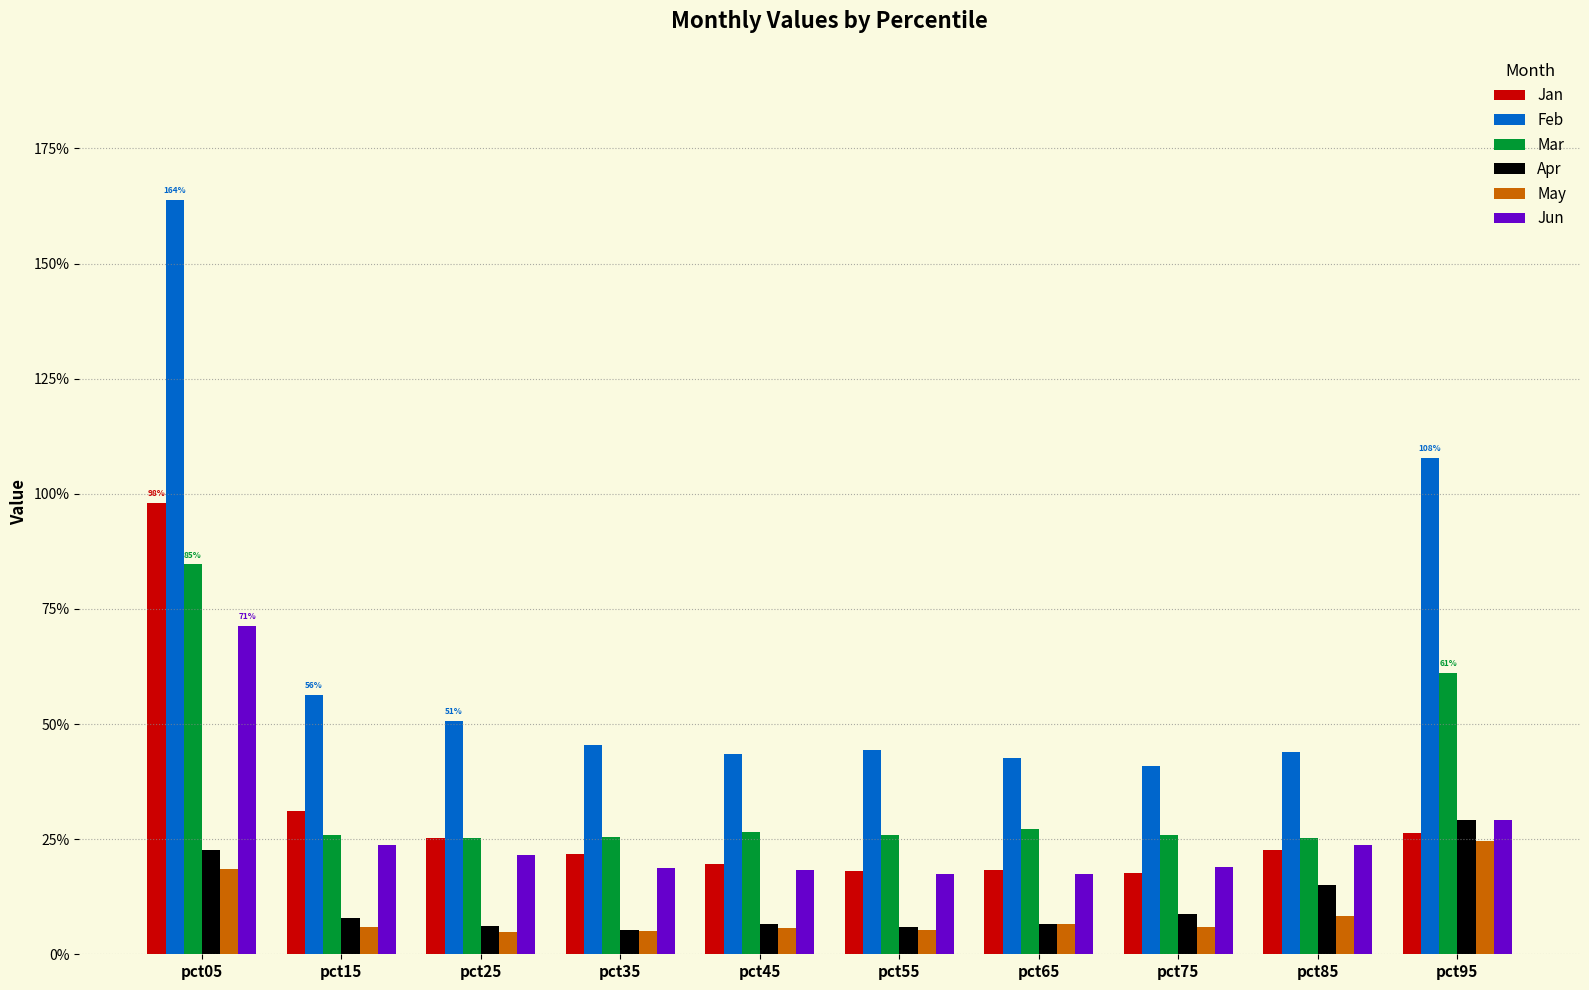

Reading right to left, extract all data points from this chart.

Jan: pct95=0.3	pct85=0.2	pct75=0.2	pct65=0.2	pct55=0.2	pct45=0.2	pct35=0.2	pct25=0.3	pct15=0.3	pct05=1.0
Feb: pct95=1.1	pct85=0.4	pct75=0.4	pct65=0.4	pct55=0.4	pct45=0.4	pct35=0.5	pct25=0.5	pct15=0.6	pct05=1.6
Mar: pct95=0.6	pct85=0.3	pct75=0.3	pct65=0.3	pct55=0.3	pct45=0.3	pct35=0.3	pct25=0.3	pct15=0.3	pct05=0.8
Apr: pct95=0.3	pct85=0.2	pct75=0.1	pct65=0.1	pct55=0.1	pct45=0.1	pct35=0.1	pct25=0.1	pct15=0.1	pct05=0.2
May: pct95=0.2	pct85=0.1	pct75=0.1	pct65=0.1	pct55=0.1	pct45=0.1	pct35=0.1	pct25=0.0	pct15=0.1	pct05=0.2
Jun: pct95=0.3	pct85=0.2	pct75=0.2	pct65=0.2	pct55=0.2	pct45=0.2	pct35=0.2	pct25=0.2	pct15=0.2	pct05=0.7